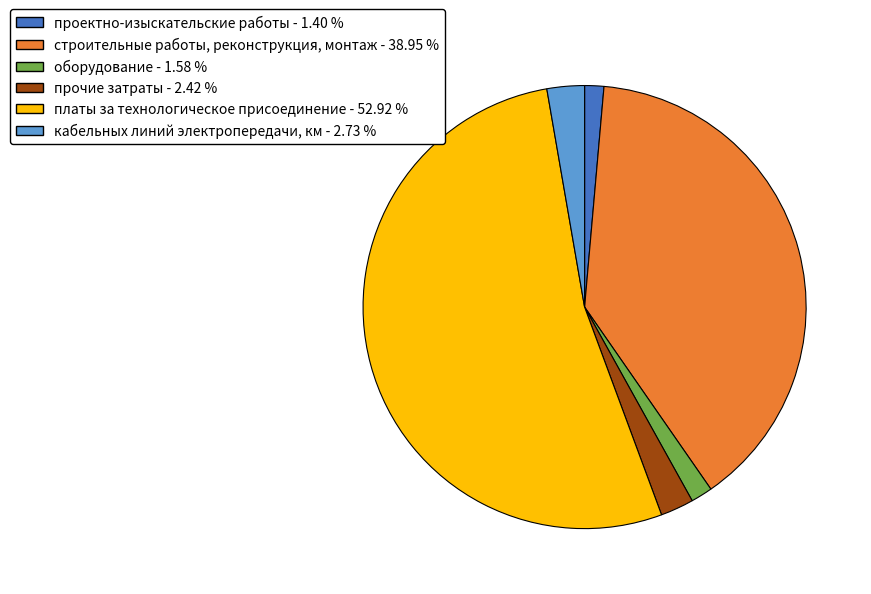

Which has a higher value, строительные работы, реконструкция, монтаж or прочие затраты?

строительные работы, реконструкция, монтаж